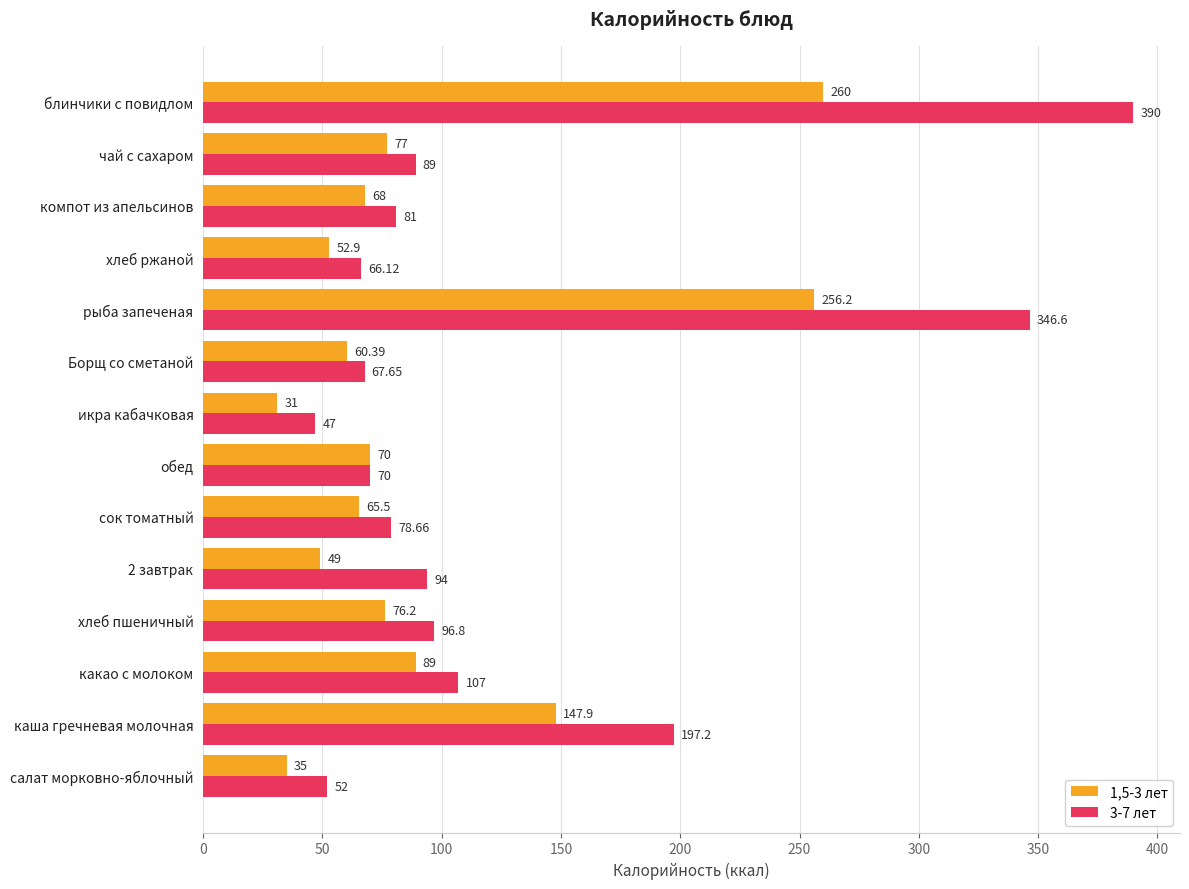

Which series changed the most between каша гречневая молочная and хлеб пшеничный?

3-7 лет